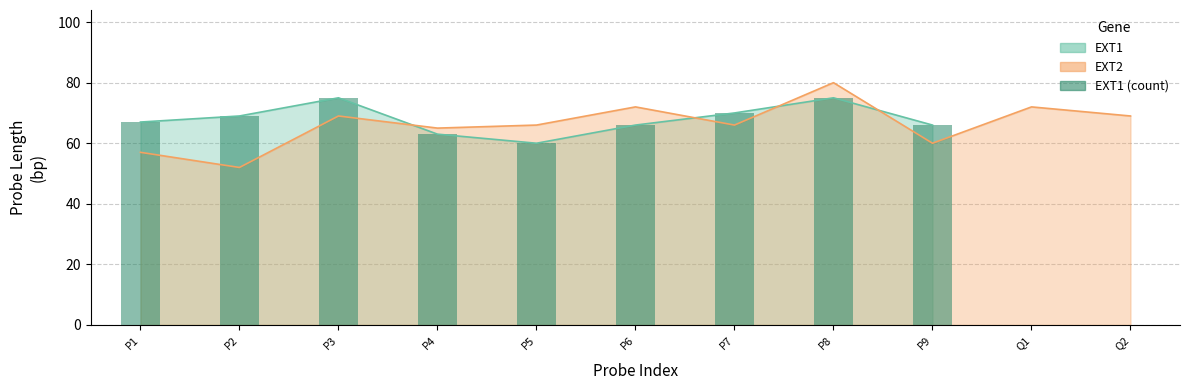

True or false: the data shows 19 at P5.

False